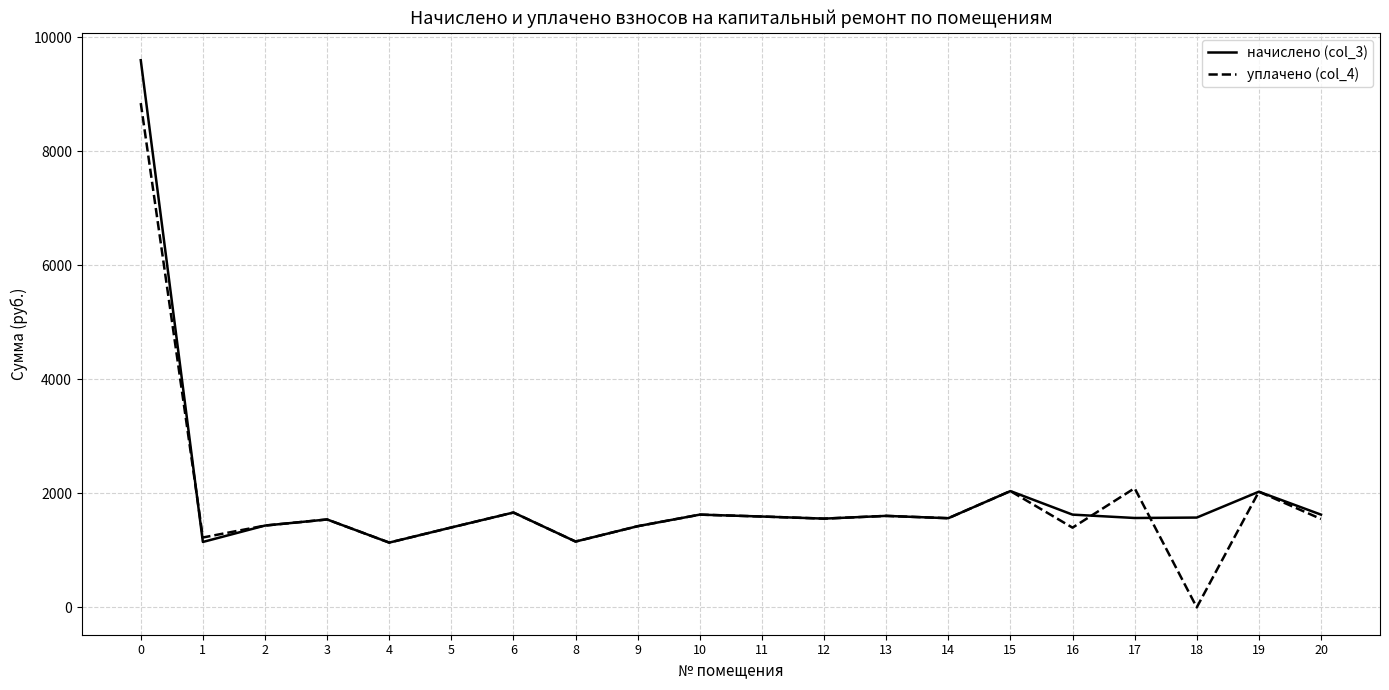

The value of уплачено (col_4) at 11 is 976.5. True or false?

False